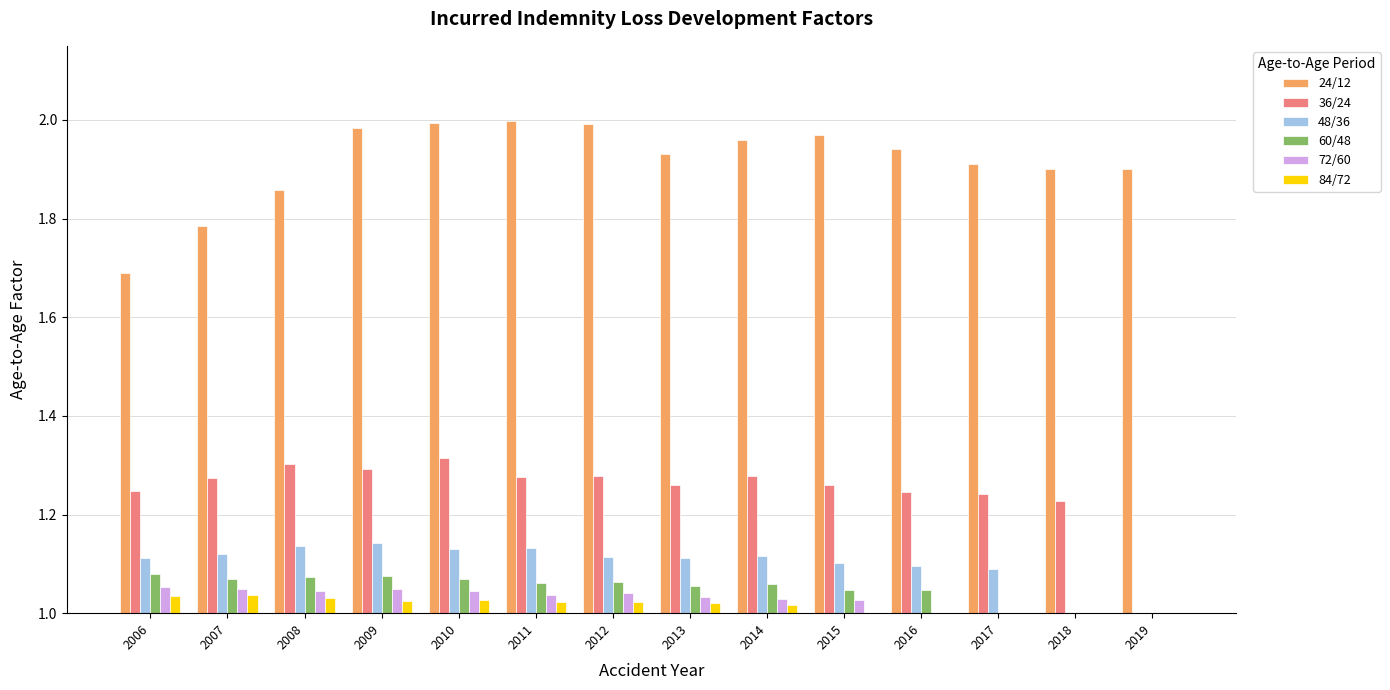

What is the value of the 48/36 bar at the 11th from the left?

1.1